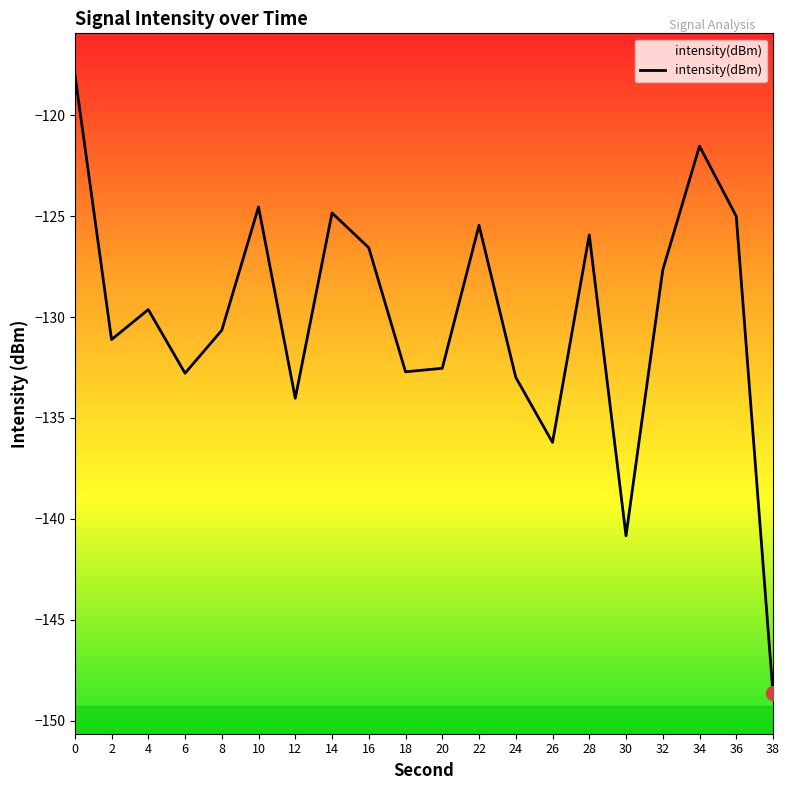

What is the minimum value shown in the chart?

-148.6